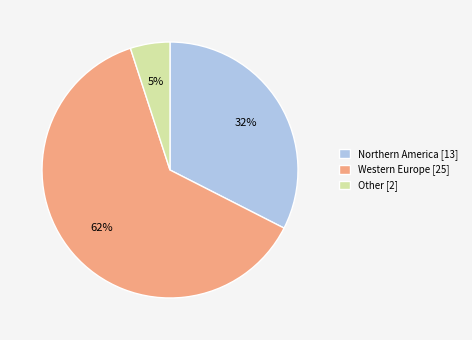

Which slice is the largest?

Western Europe